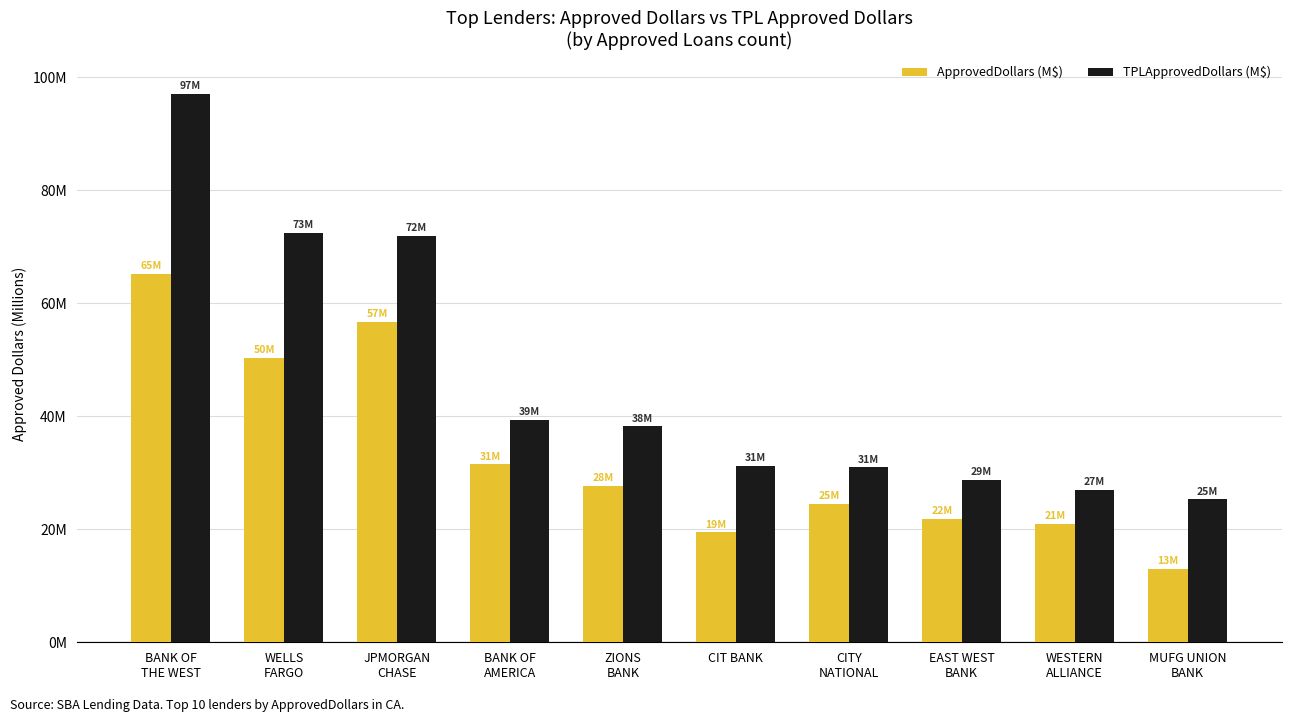

Does the chart contain any negative values?

No